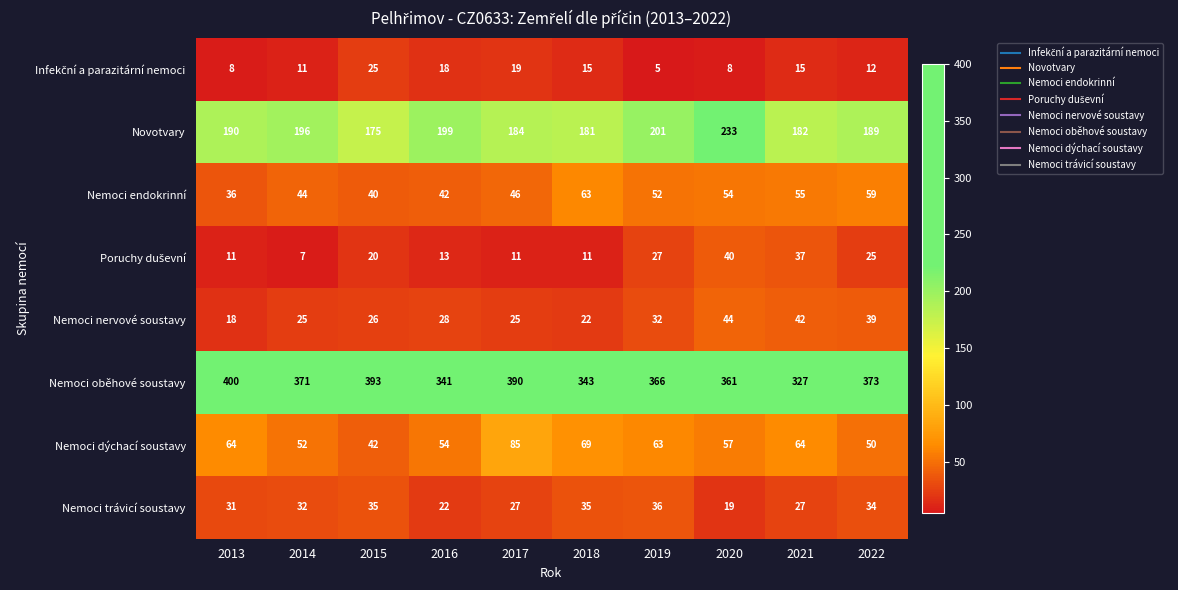

What is the sum of all Nemoci endokrinní values?

491